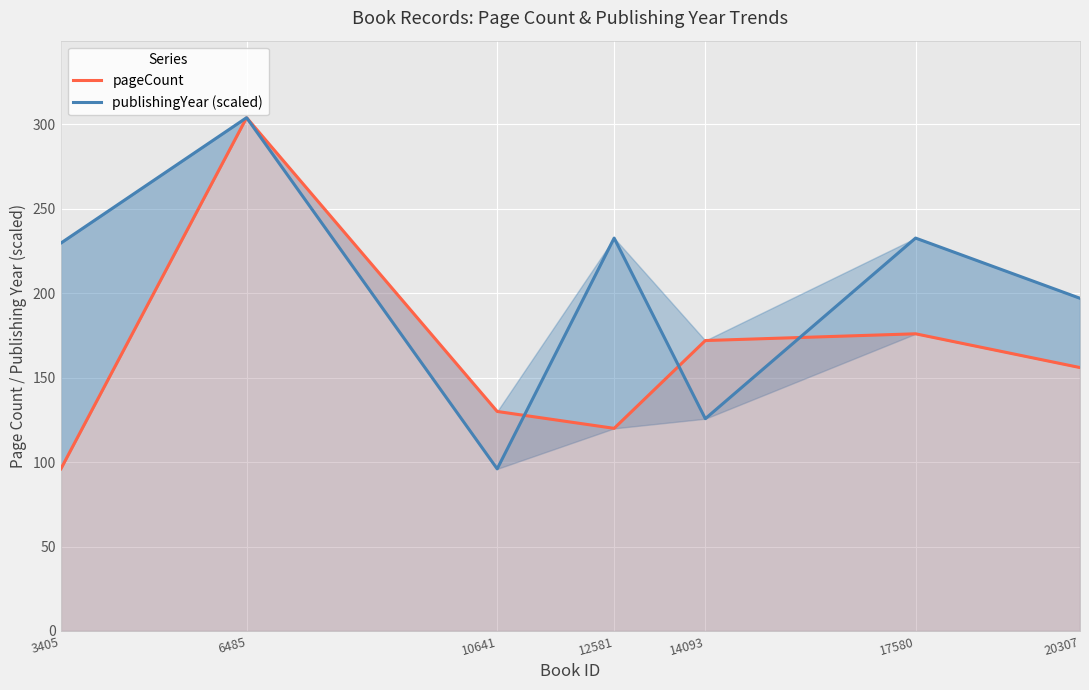

Reading left to right, list all the values displayed in this chart.

pageCount: 3405=96.0	6485=304.0	10641=130.0	12581=120.0	14093=172.0	17580=176.0	20307=156.0
publishingYear (scaled): 3405=229.7	6485=304.0	10641=96.0	12581=232.7	14093=125.7	17580=232.7	20307=197.0